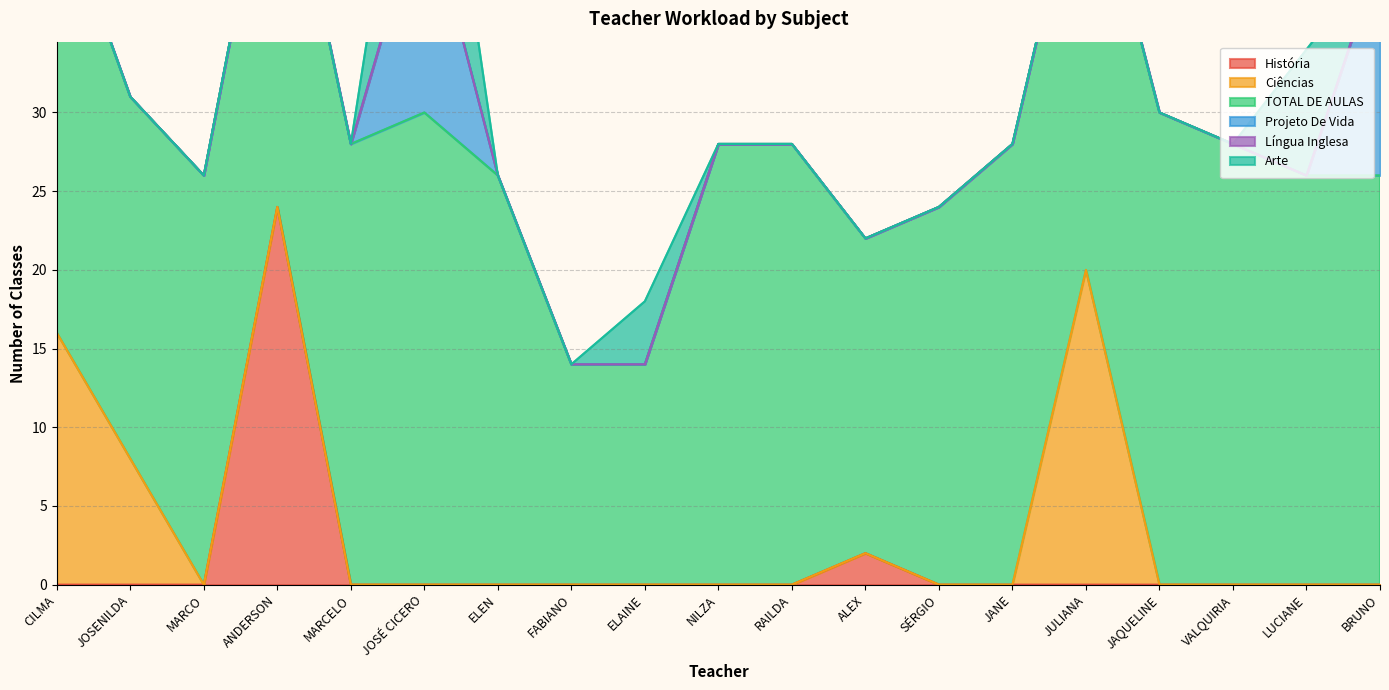

Which series has the largest range (max minus min)?

História